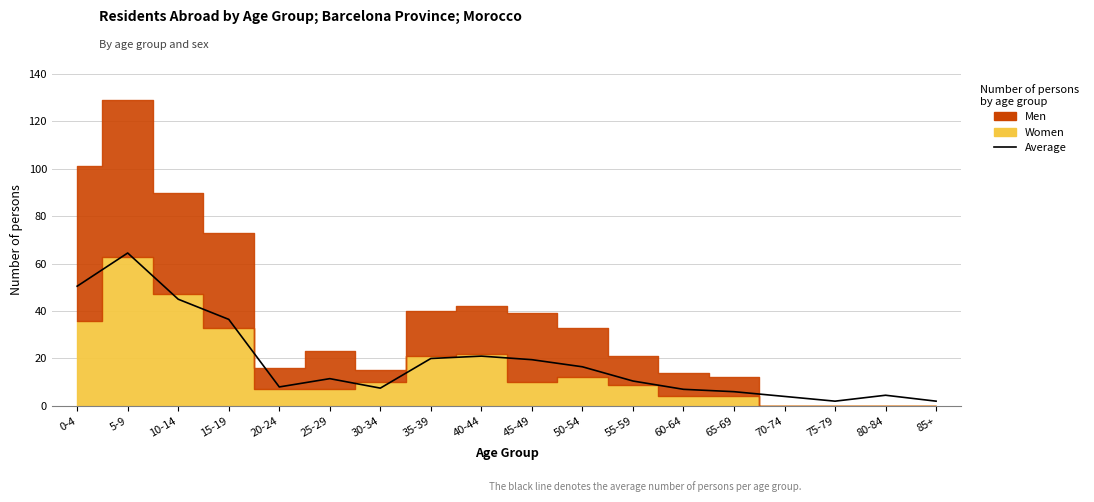

What position from the right is 15-19?

15